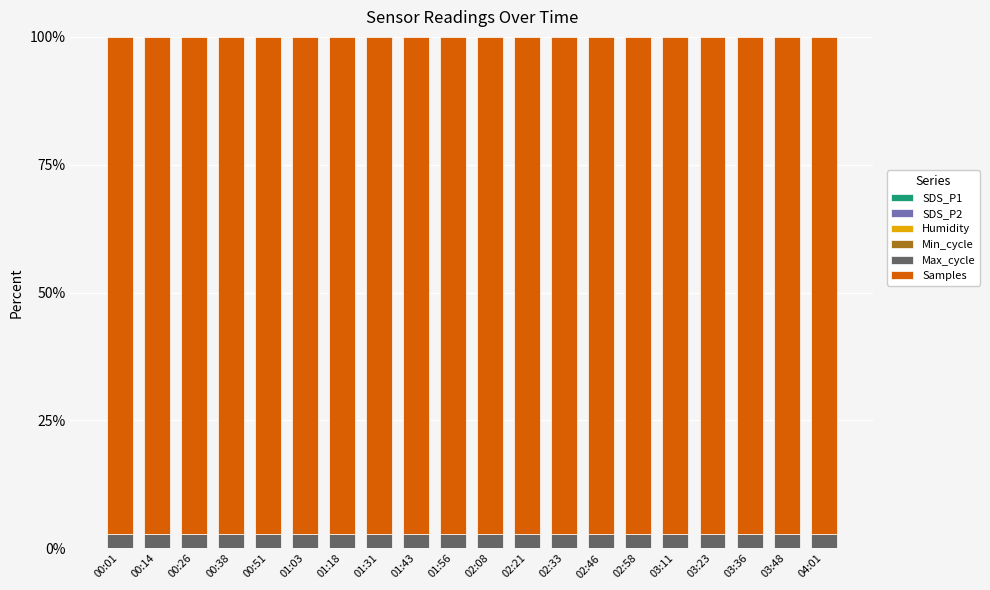

Count the Humidity values in the range 0 to 1.

20